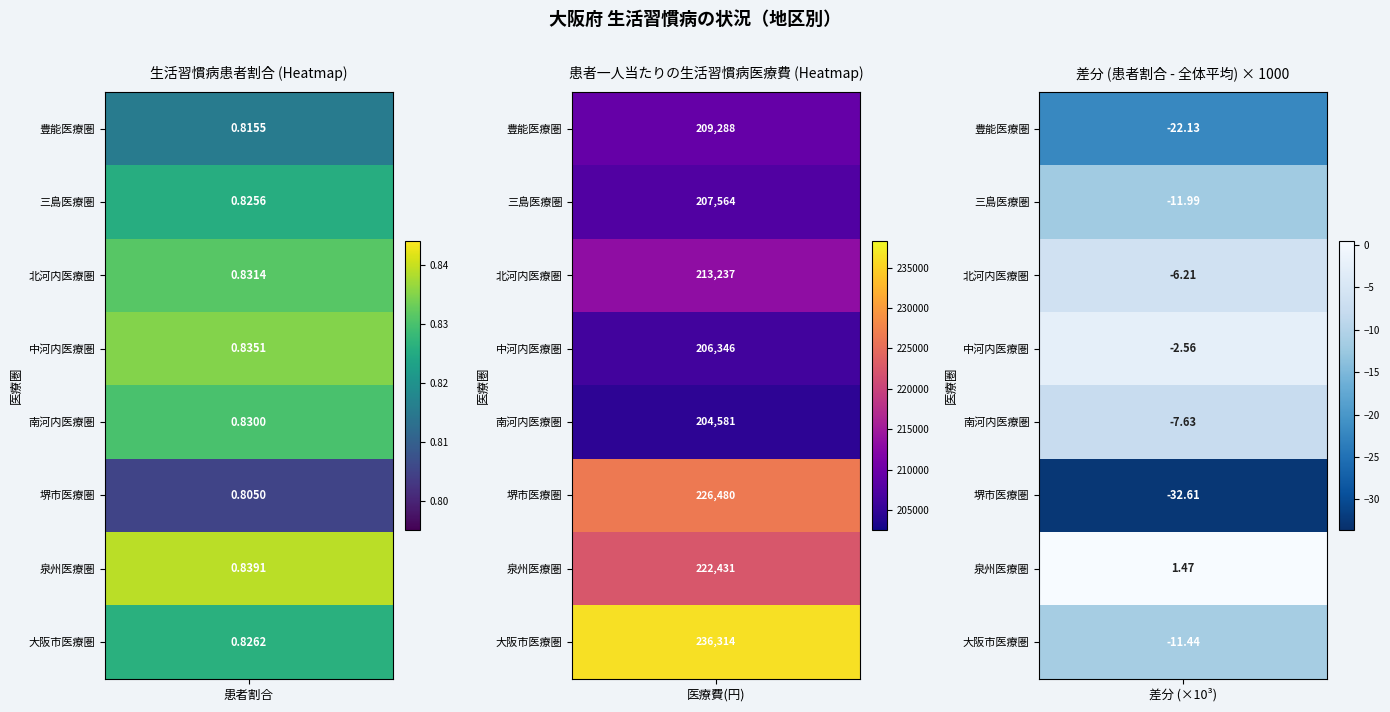

Reading right to left, extract all data points from this chart.

豊能医療圏: 1=209287.6	0=0.8
三島医療圏: 1=207563.8	0=0.8
北河内医療圏: 1=213236.9	0=0.8
中河内医療圏: 1=206345.5	0=0.8
南河内医療圏: 1=204580.9	0=0.8
堺市医療圏: 1=226480.3	0=0.8
泉州医療圏: 1=222431.2	0=0.8
大阪市医療圏: 1=236313.7	0=0.8